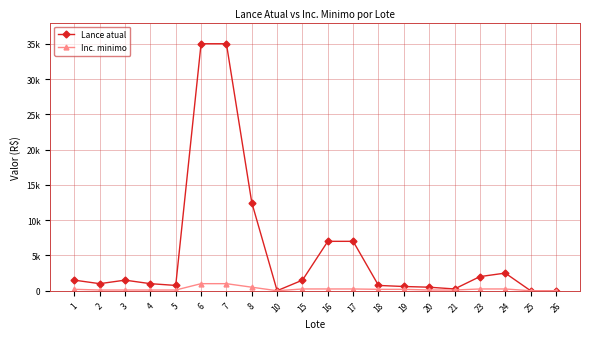

Is this an area chart (filled region under the line)?

No